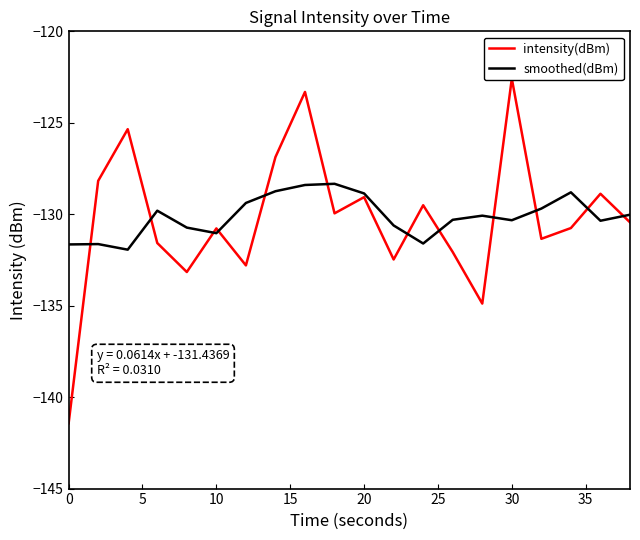

How many series are shown in this chart?

2